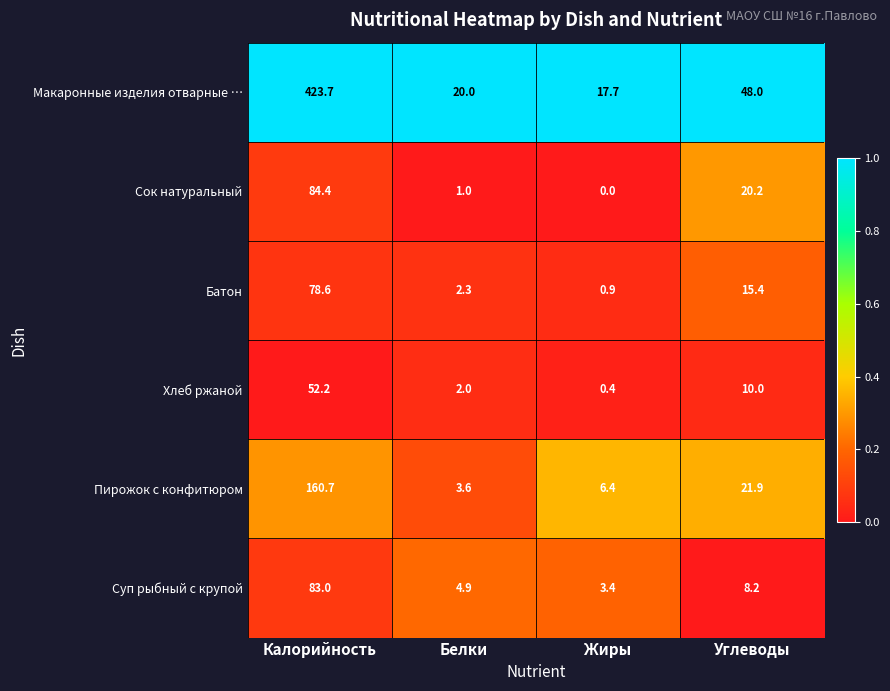

Reading right to left, what are all the values shown in this chart?

Макаронные изделия отварные …: Углеводы=48.0	Жиры=17.7	Белки=20.0	Калорийность=423.7
Сок натуральный: Углеводы=20.2	Жиры=0.0	Белки=1.0	Калорийность=84.4
Батон: Углеводы=15.4	Жиры=0.9	Белки=2.3	Калорийность=78.6
Хлеб ржаной: Углеводы=10.0	Жиры=0.4	Белки=2.0	Калорийность=52.2
Пирожок с конфитюром: Углеводы=21.9	Жиры=6.4	Белки=3.6	Калорийность=160.7
Суп рыбный с крупой: Углеводы=8.2	Жиры=3.4	Белки=4.9	Калорийность=83.0